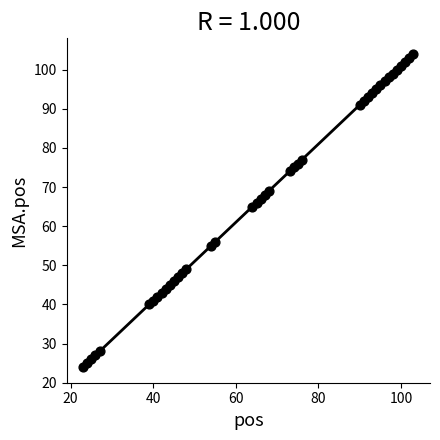

What is the range of Y values (max minus min)?

80